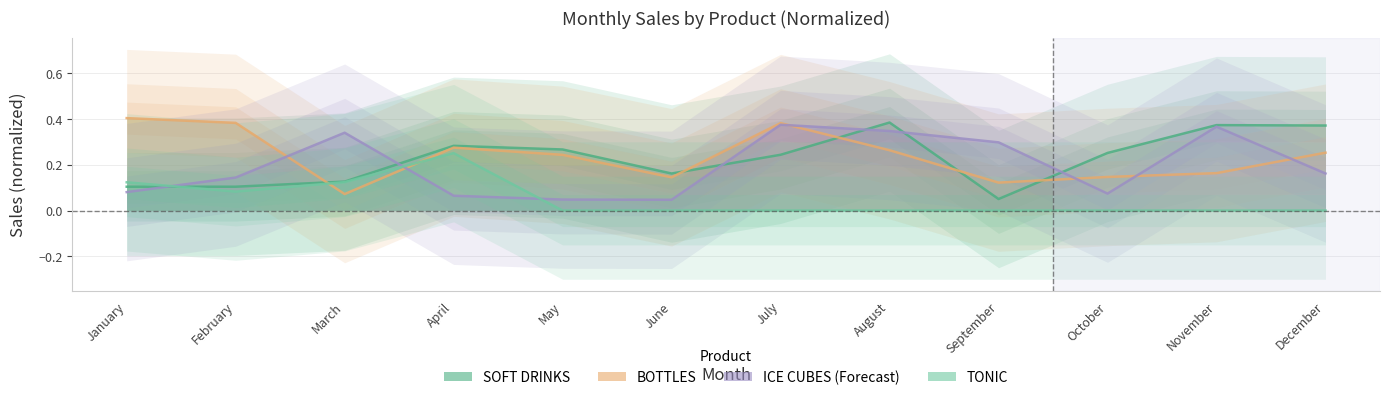

Where do TONIC and ICE CUBES first cross each other?

January and February